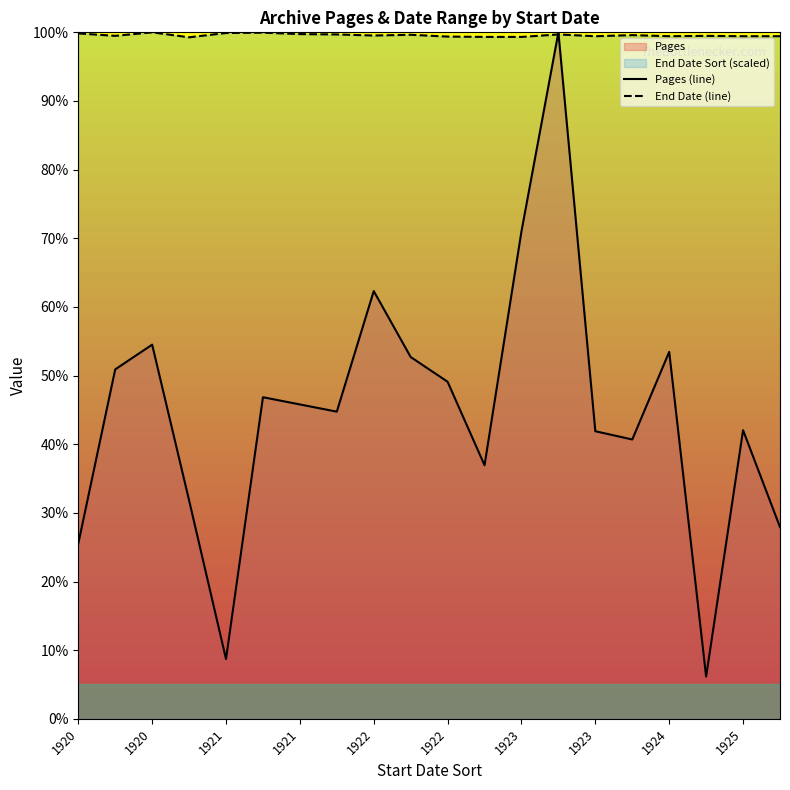

How many data points in Pages (line) are less than 45?

10